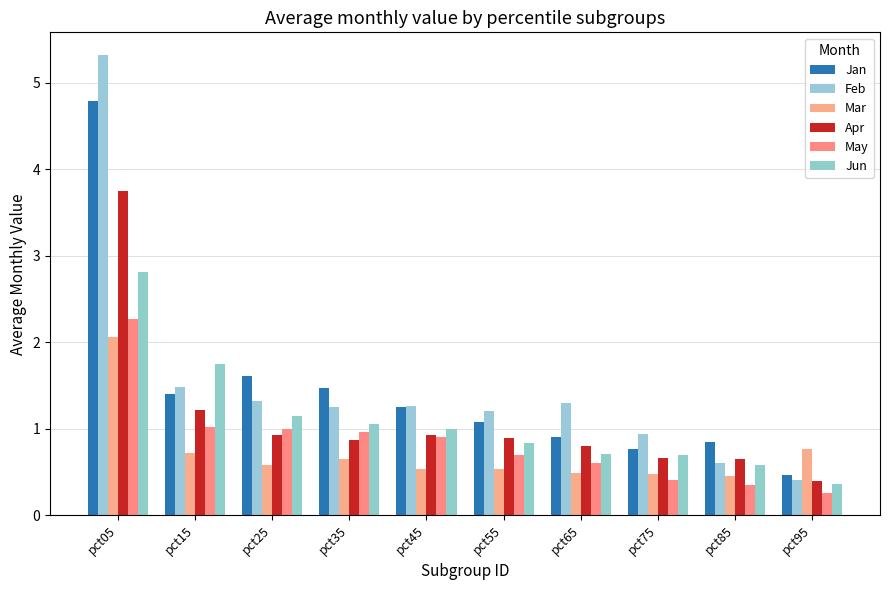

How many groups of bars are there?

10